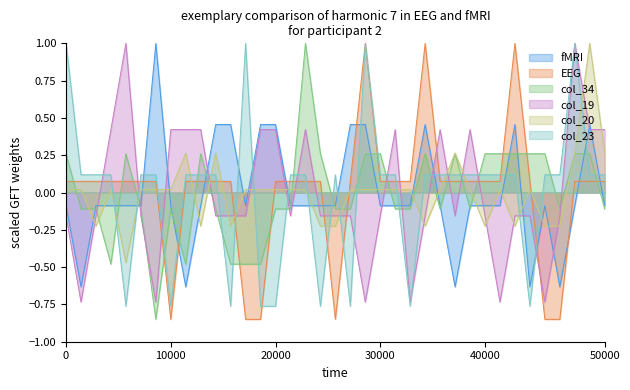

Is it true that EEG equals 0.0 at 40000?

False